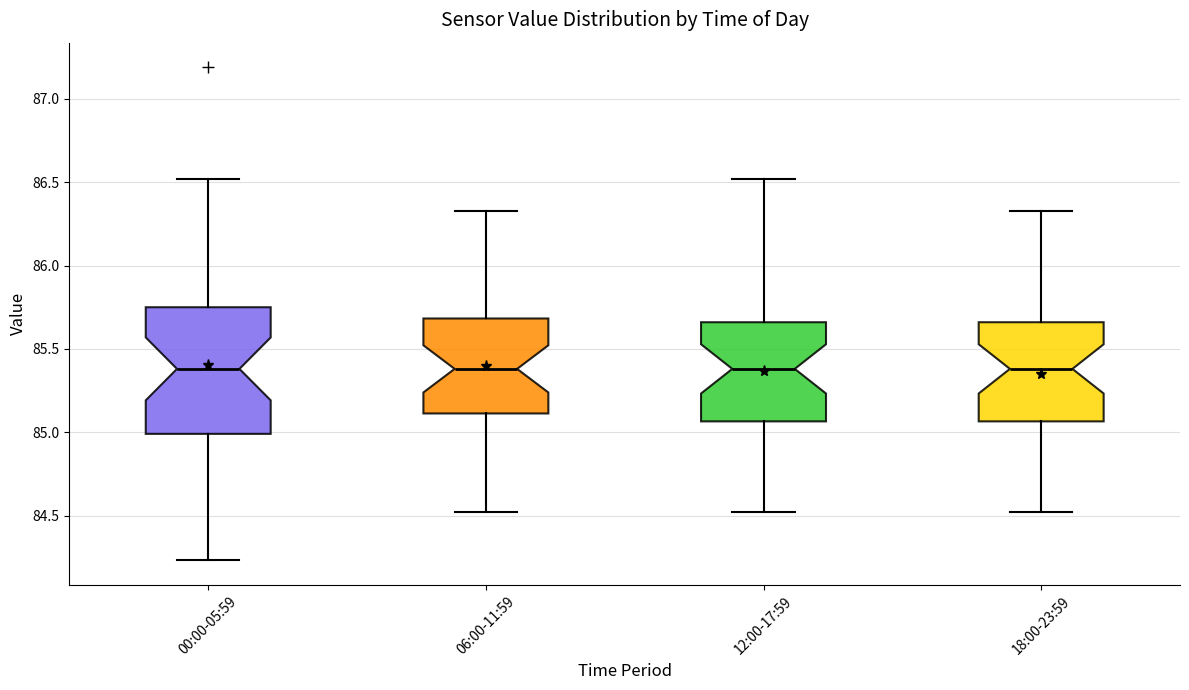

Reading left to right, read every box against the y-axis: the position of its median line, the range the box covers, and the ends of its whiskers. The values are not printed on the chart, so give them approximately, as read against the axis.

00:00-05:59: median 85.40, box 85.00 to 85.75, whiskers 84.25 to 86.50
06:00-11:59: median 85.40, box 85.10 to 85.70, whiskers 84.50 to 86.35
12:00-17:59: median 85.40, box 85.05 to 85.65, whiskers 84.50 to 86.50
18:00-23:59: median 85.40, box 85.05 to 85.65, whiskers 84.50 to 86.35